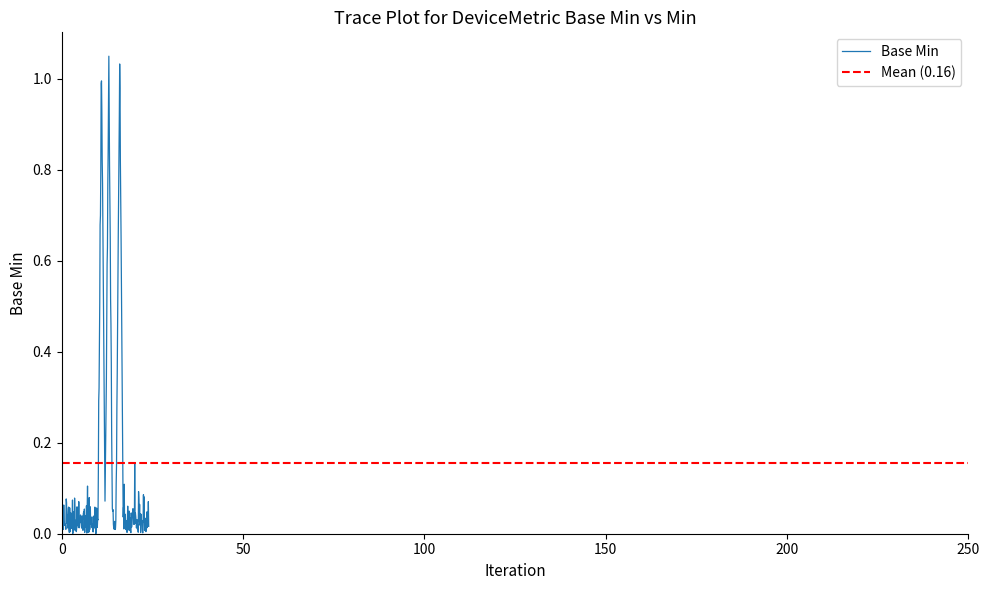

Is it true that the value at 10 is 1?

False